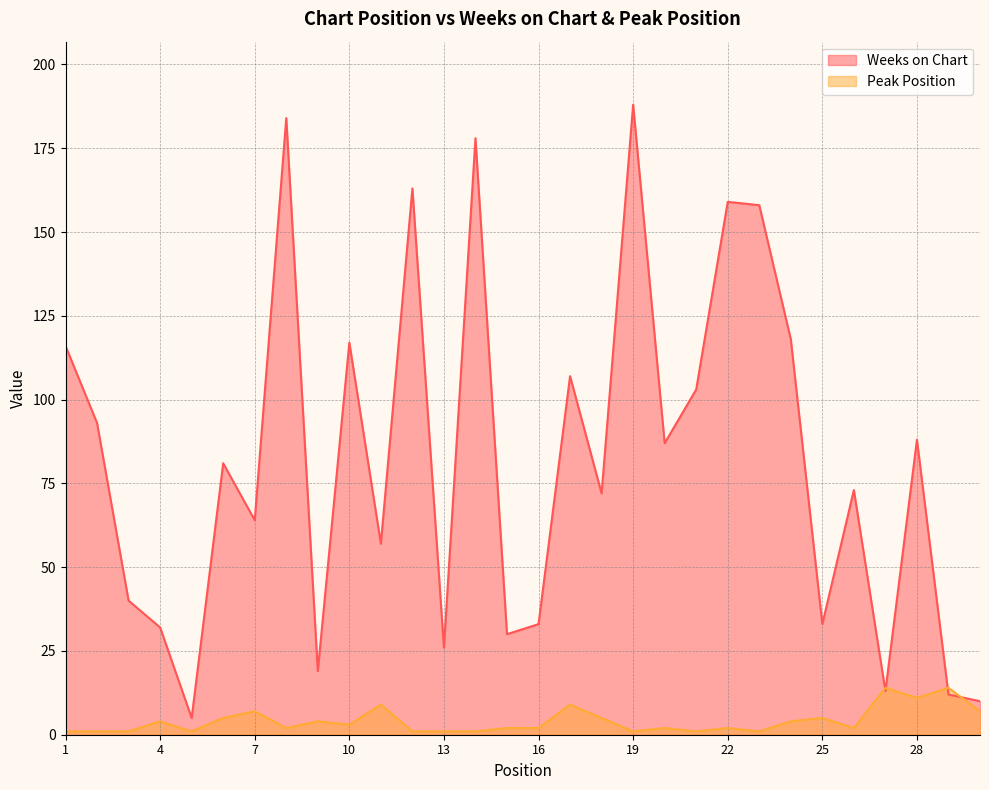

How many interior local peaks does the Peak Position series have?

10